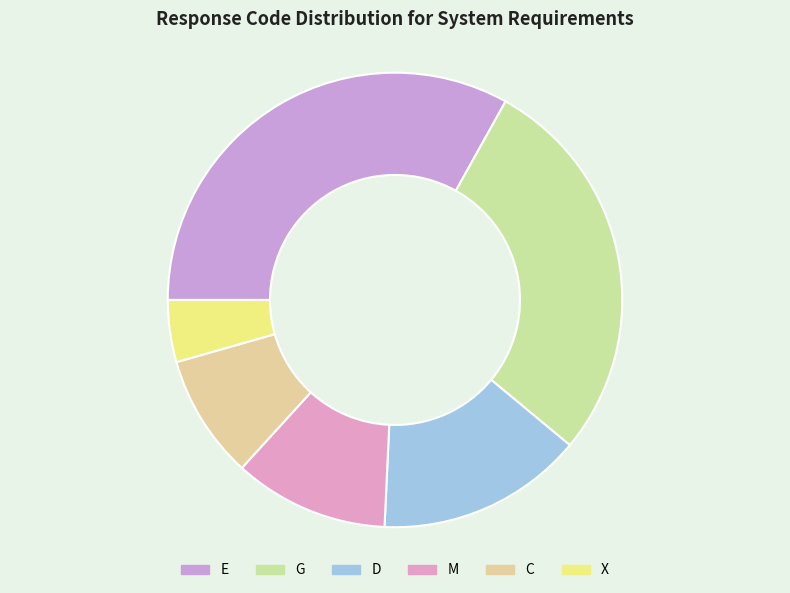

Count the number of slices in the pie.

6